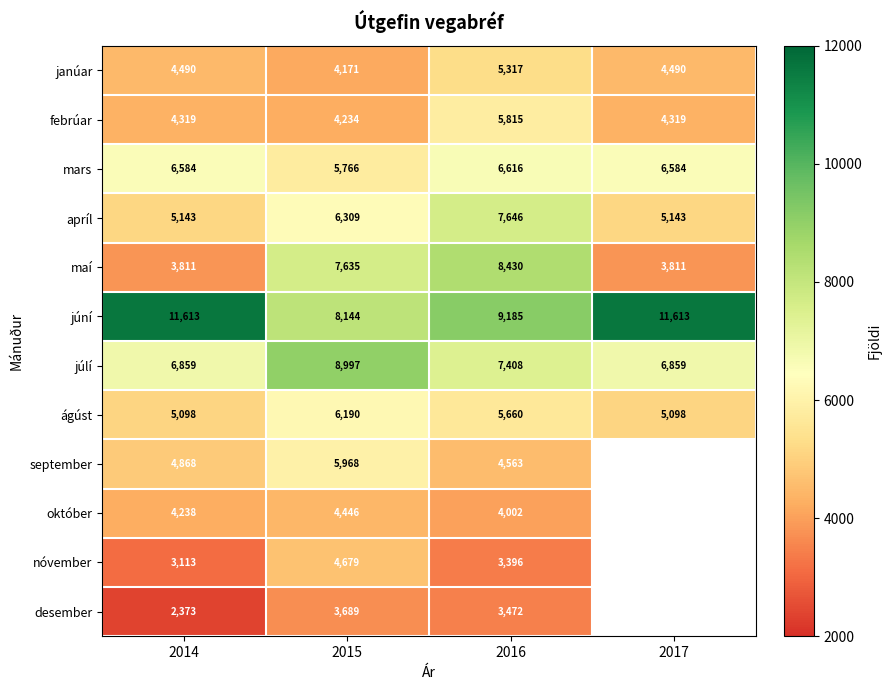

What is the lowest value of the maí series?

3811